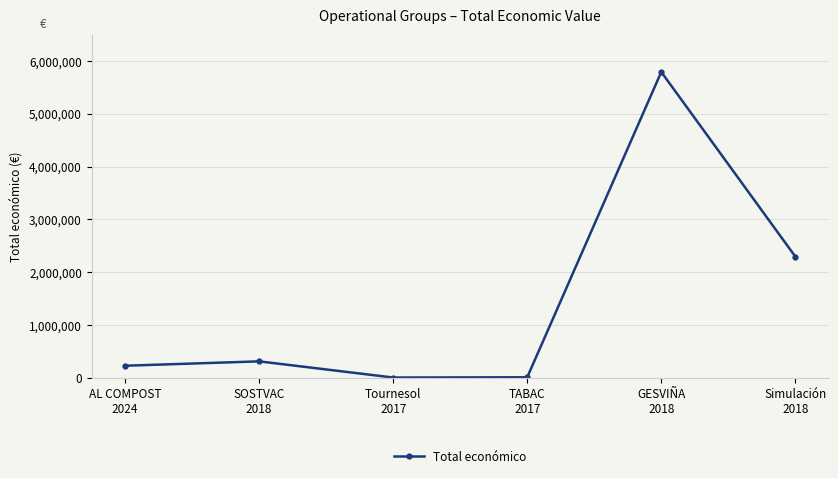

At which label is the value closest to 2898610?

Simulación
2018